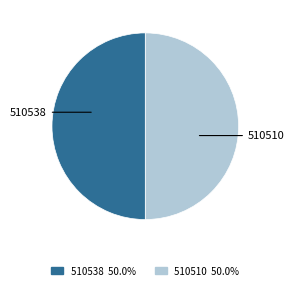

Approximately how many times larger is the value at 510510 compared to 510538?

1.0